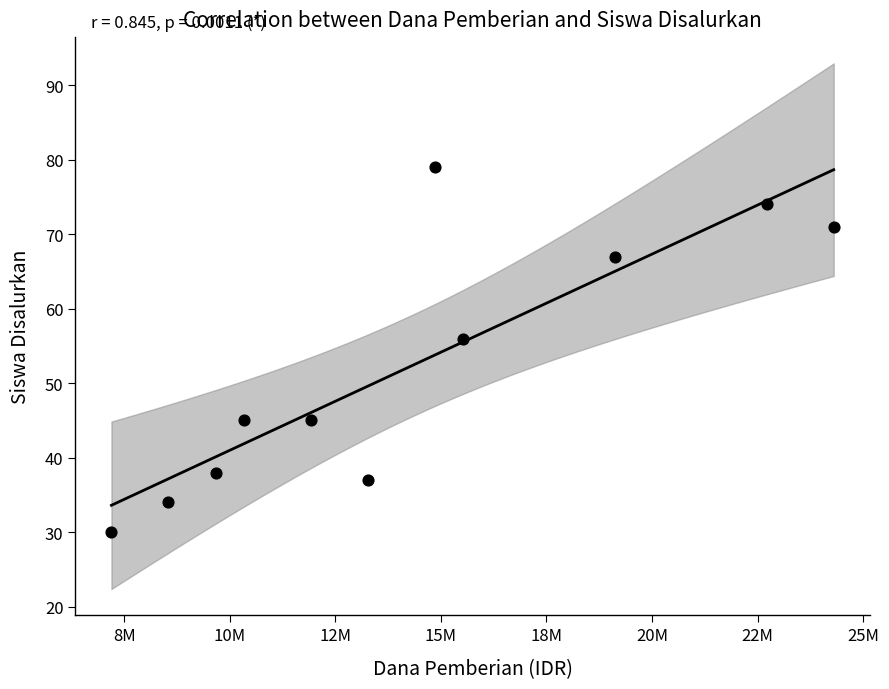

What is the average Y value?

52